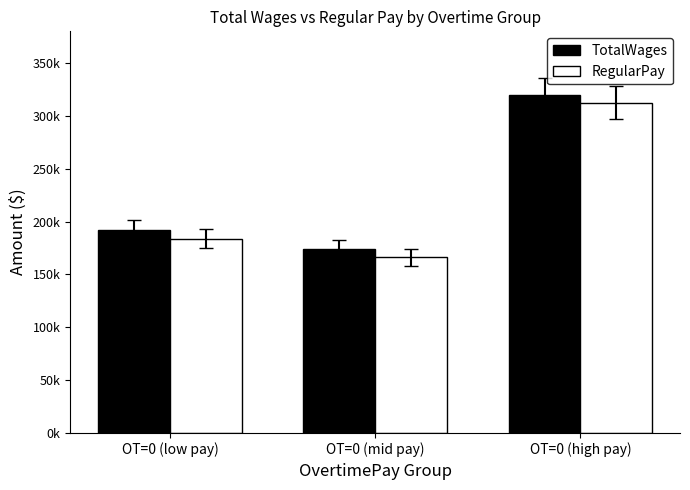

What is the maximum value shown in the chart?

319448